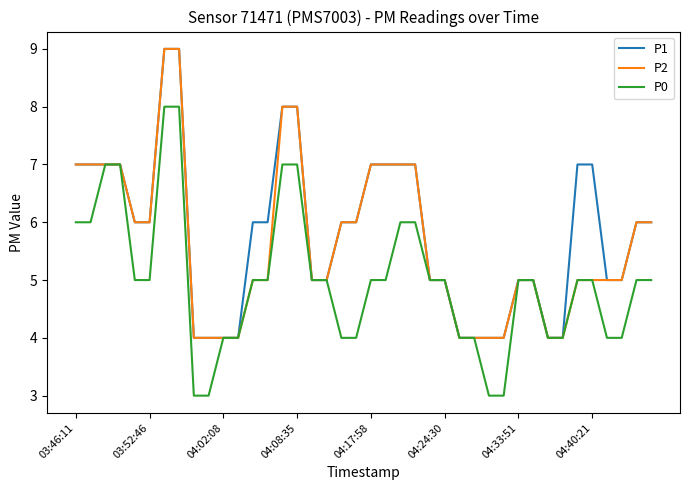

What is the maximum value for P2?

9